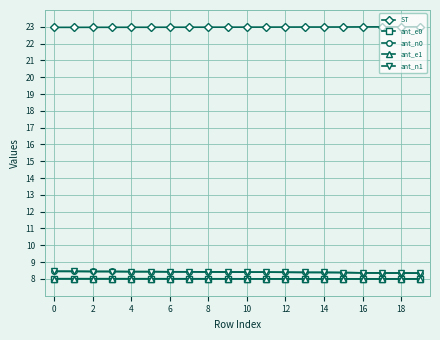

True or false: ant_n0 and ant_e0 intersect in this chart.

False